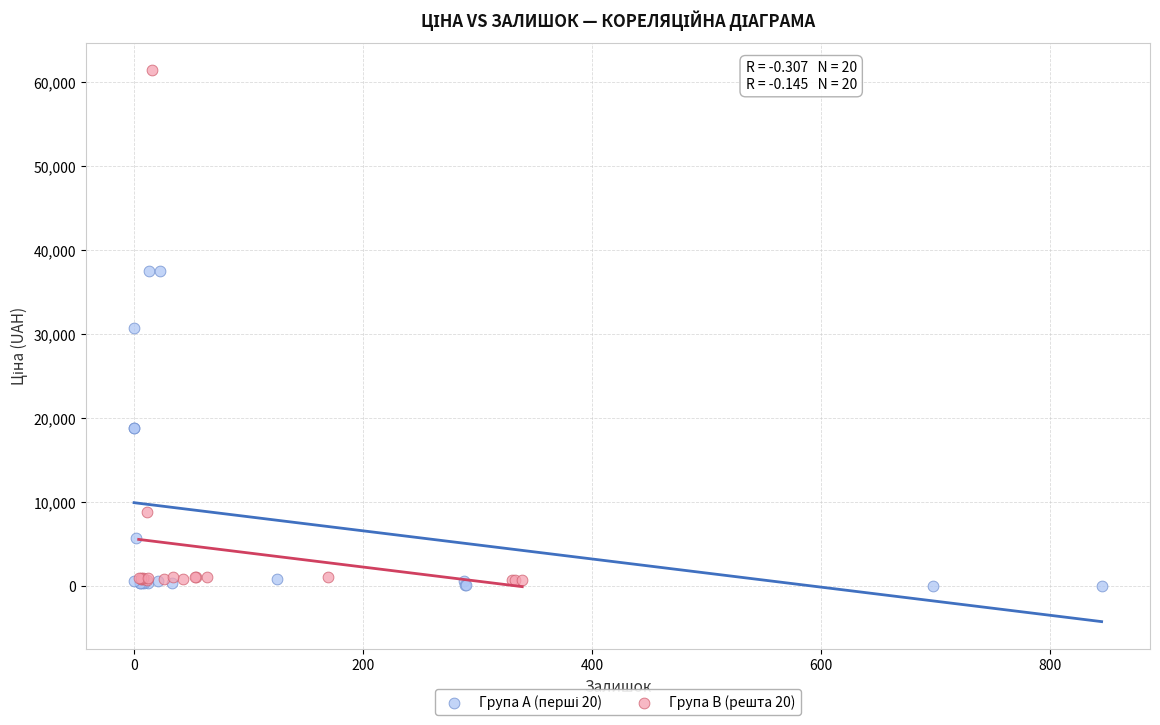

Which series has the largest Y range (max minus min)?

Група B (решта 20)